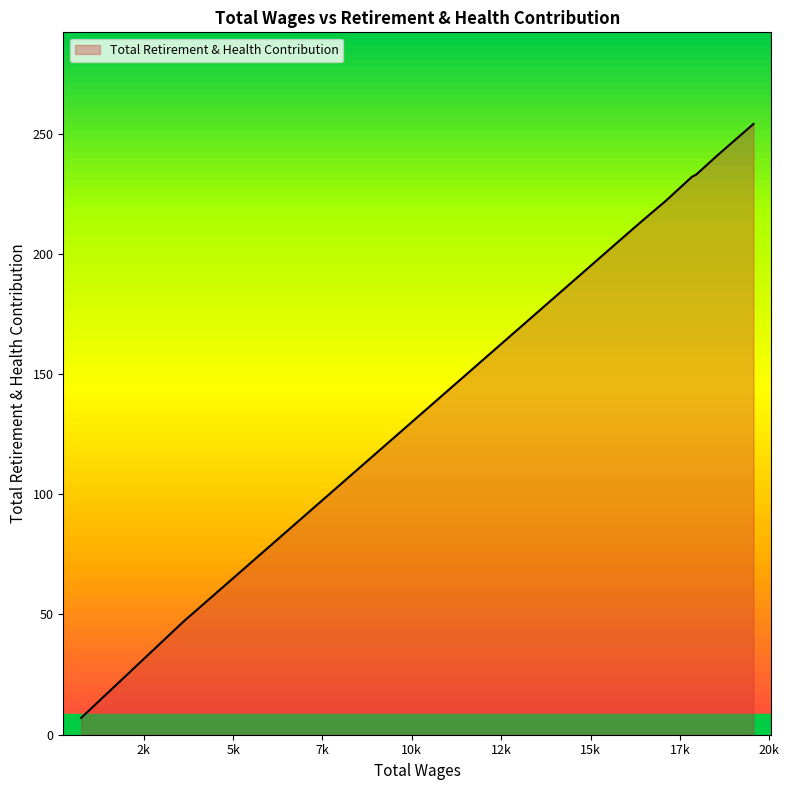

What is the minimum value shown in the chart?

7